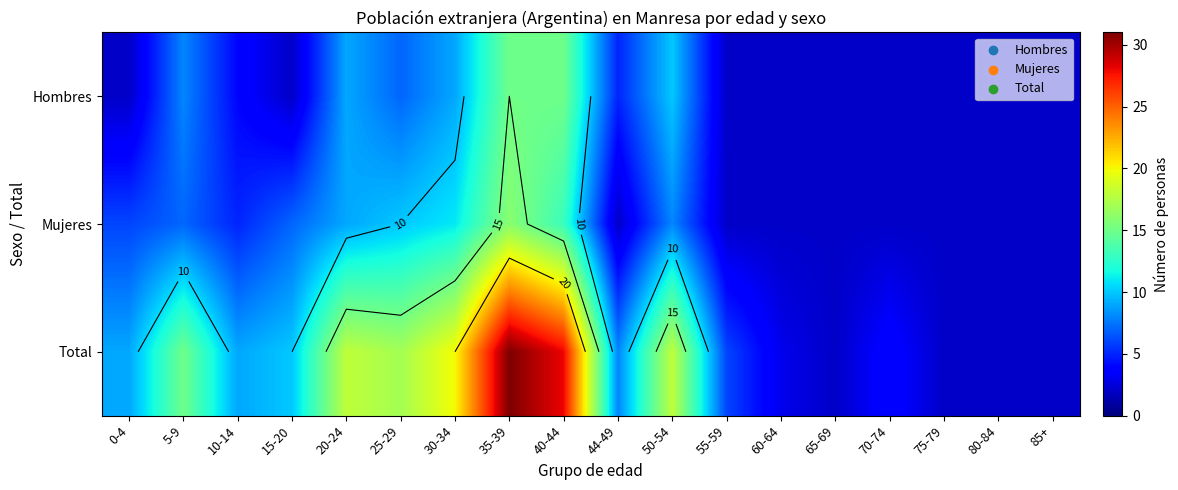

What is the difference between the Hombres values at 50-54 and 10-14?

6